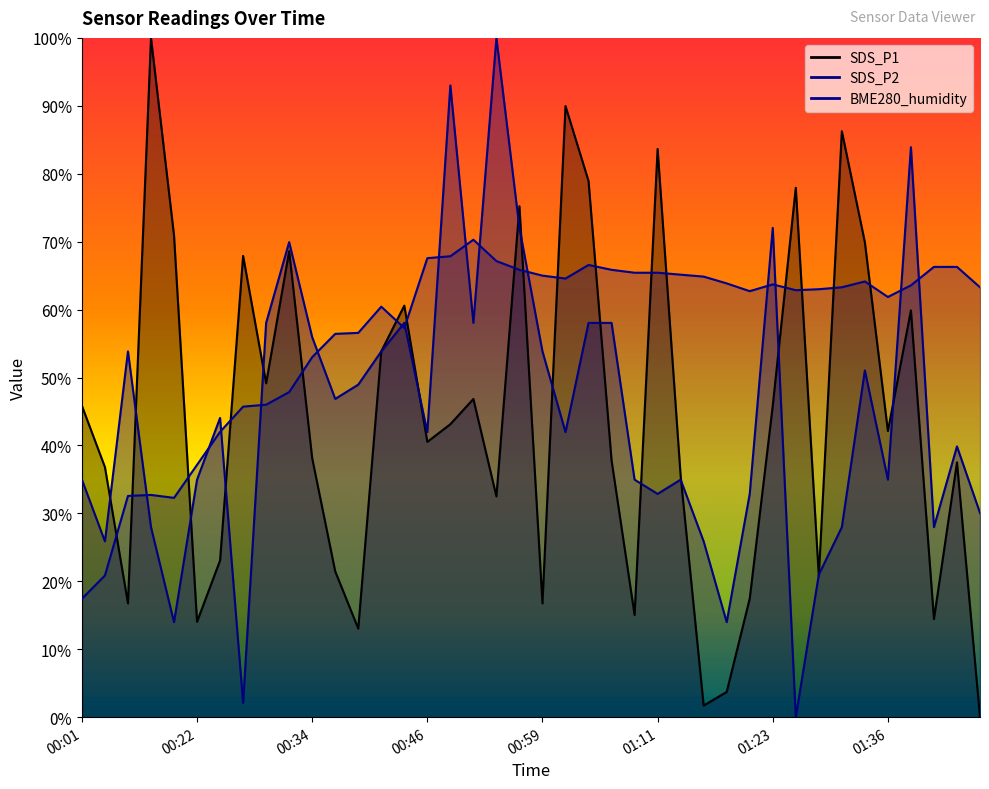

Between which two adjacent categories do SDS_P2 and BME280_humidity first intersect?

00:14 and 00:17